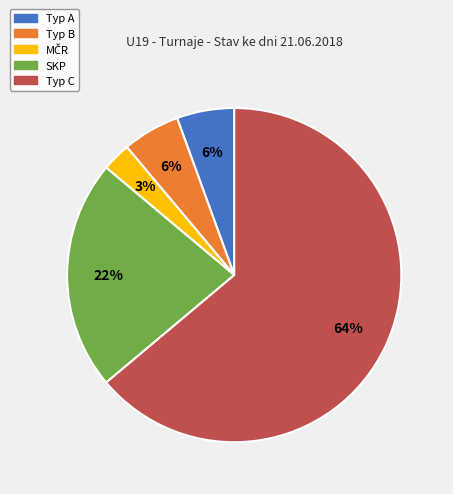

Does any single category account for the majority?

Yes